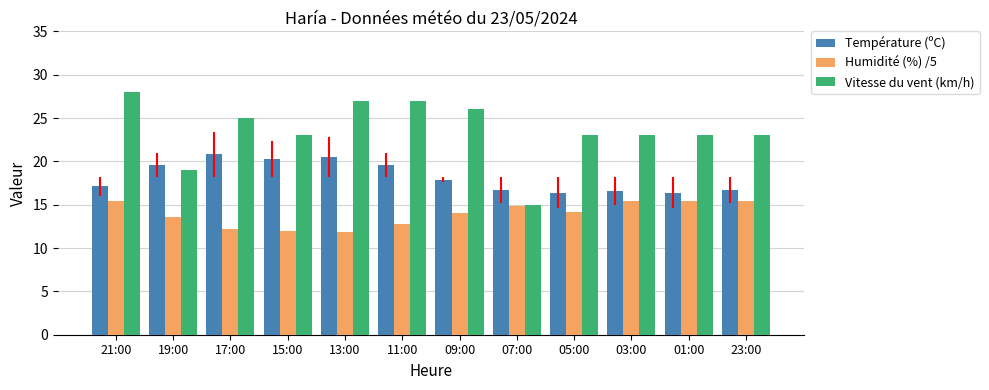

Between 19:00 and 05:00, which series saw the biggest shift?

Vitesse du vent (km/h)